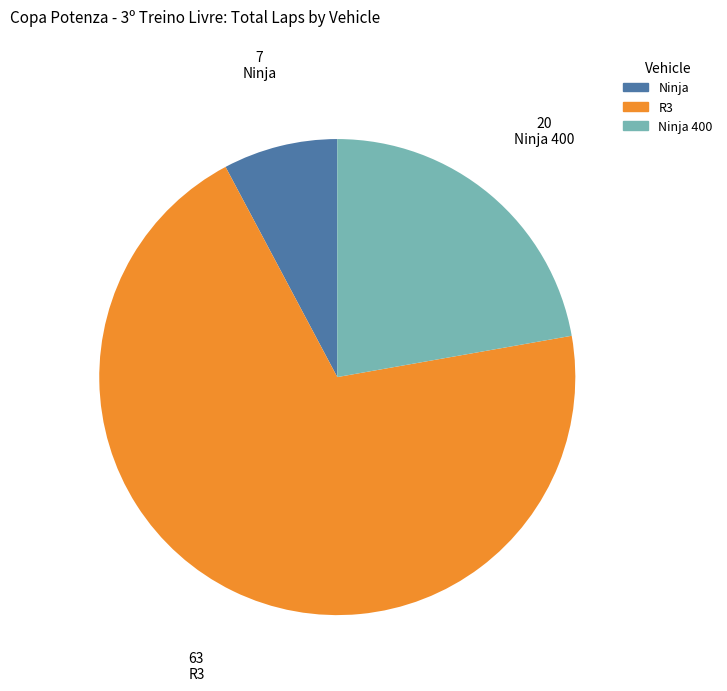

Is there a majority slice in this chart?

Yes